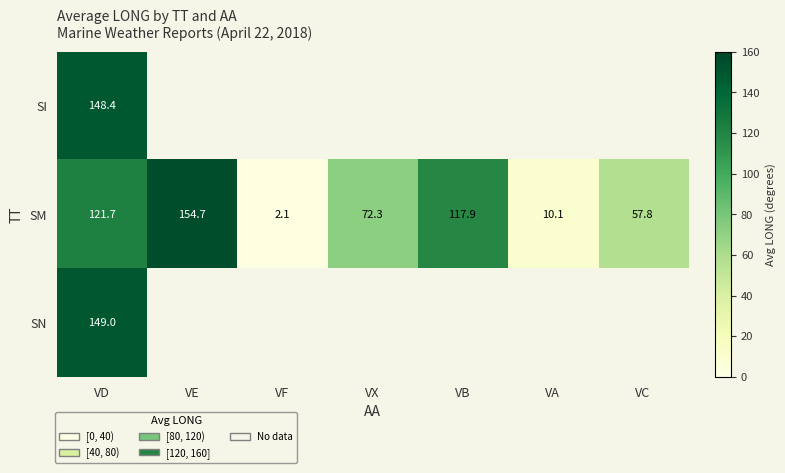

The SN series shows 149.0 at VD. True or false?

True